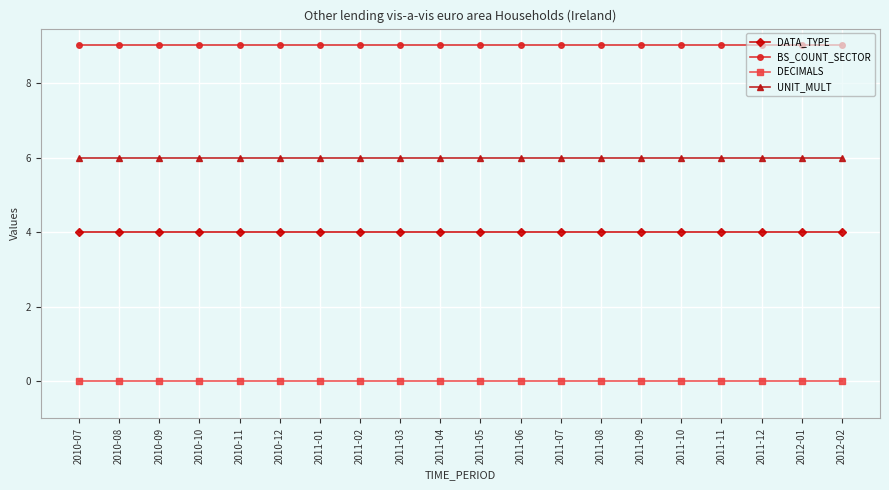

How many lines are shown in the chart?

4